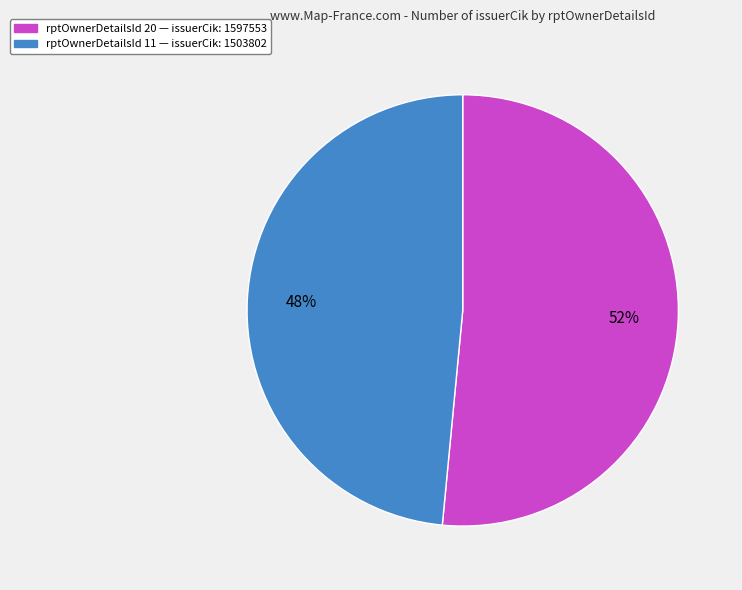

To the nearest percent, what is the average slice percentage?

50%